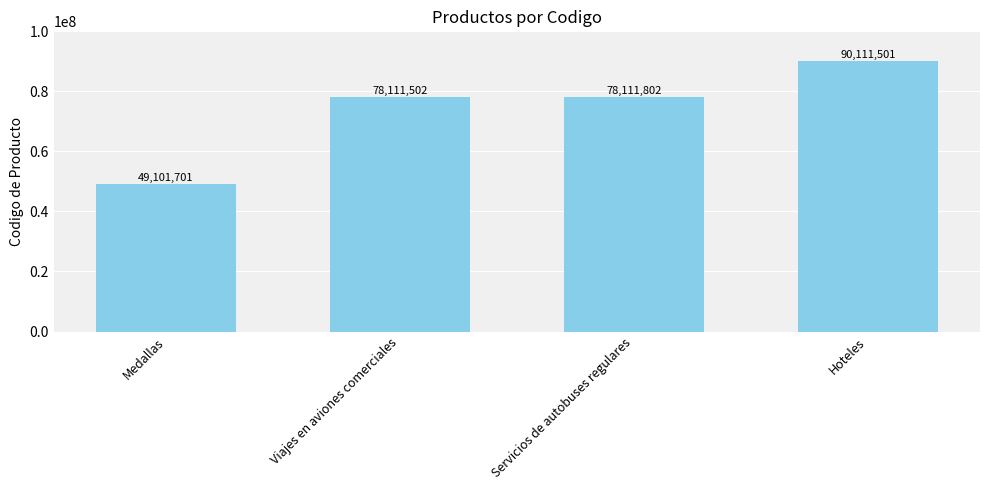

Which category has the highest value across all series?

Hoteles